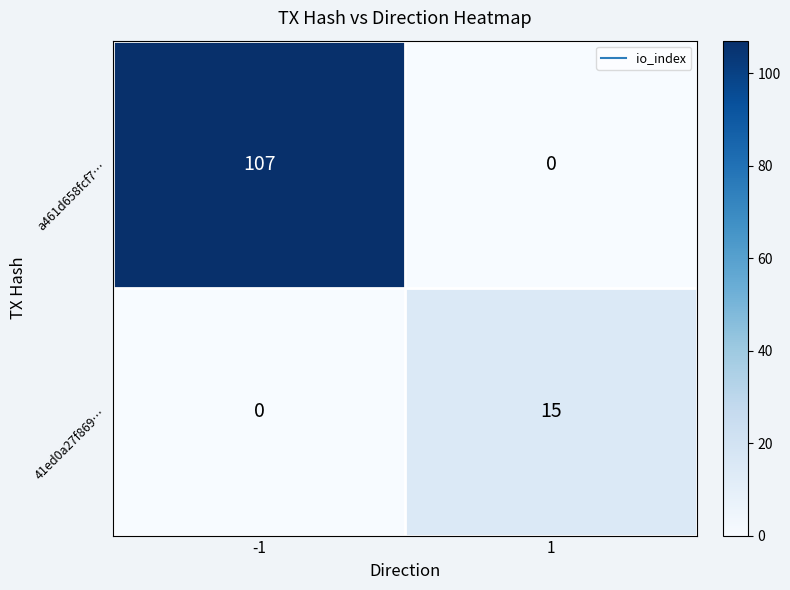

Which series has the largest range (max minus min)?

a461d658fcf7…